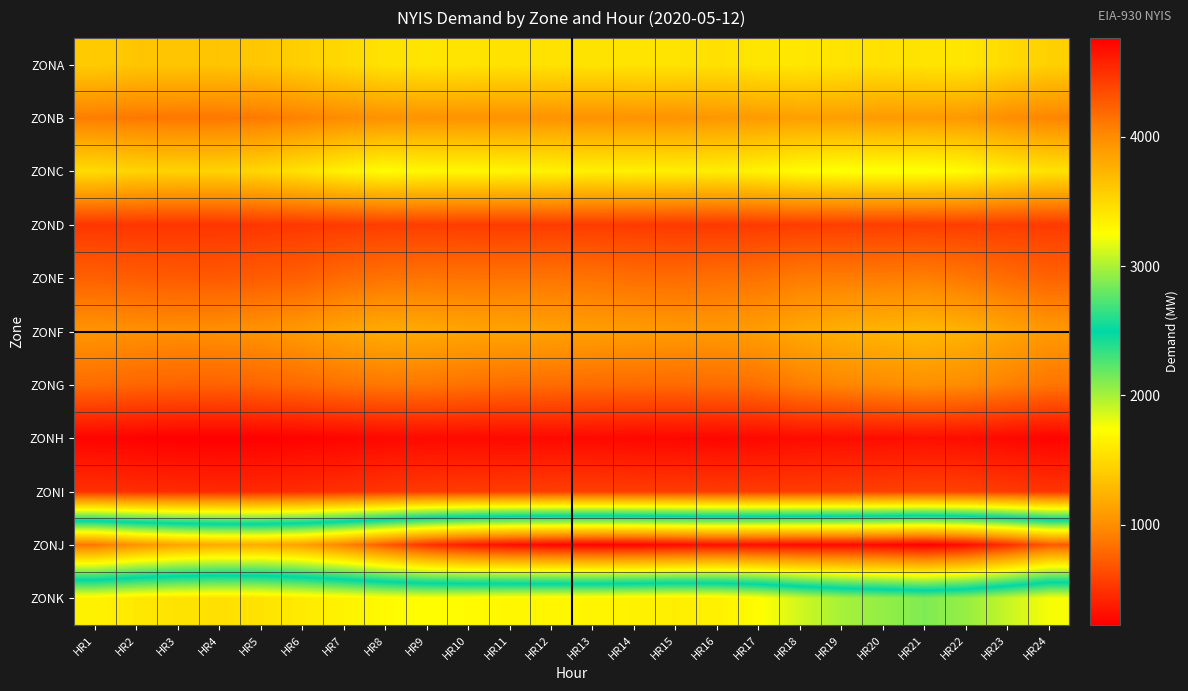

Which category has the lowest value across all series?

HR4